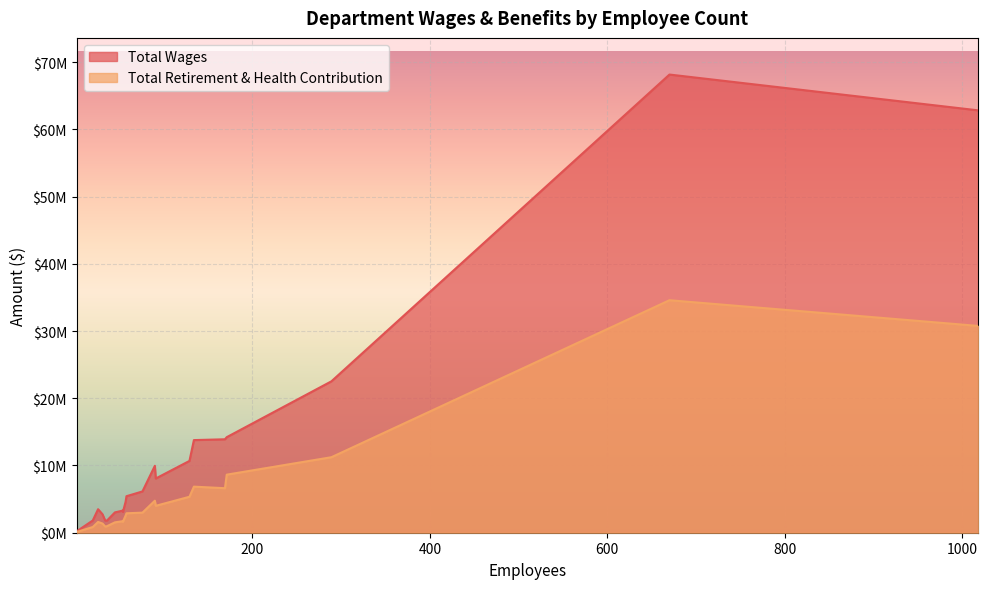

Rank the categories by Total Wages value from highest to lowest.

670, 1018, 289, 171, 169, 134, 129, 90, 91, 76, 58, 57, 26, 54, 54, 45, 31, 20, 34, 36, 2